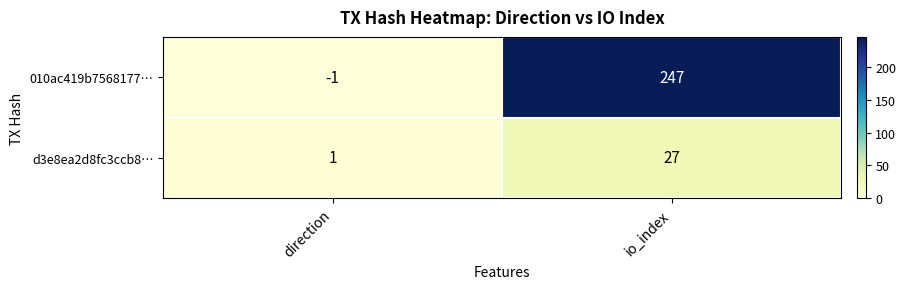

What is the highest value of the d3e8ea2d8fc3ccb8… series?

27